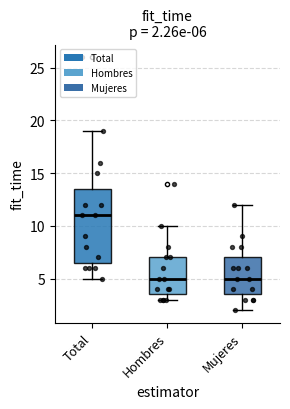

Comparing the boxes themselves (not the whiskers), which one is the tallest?

Total